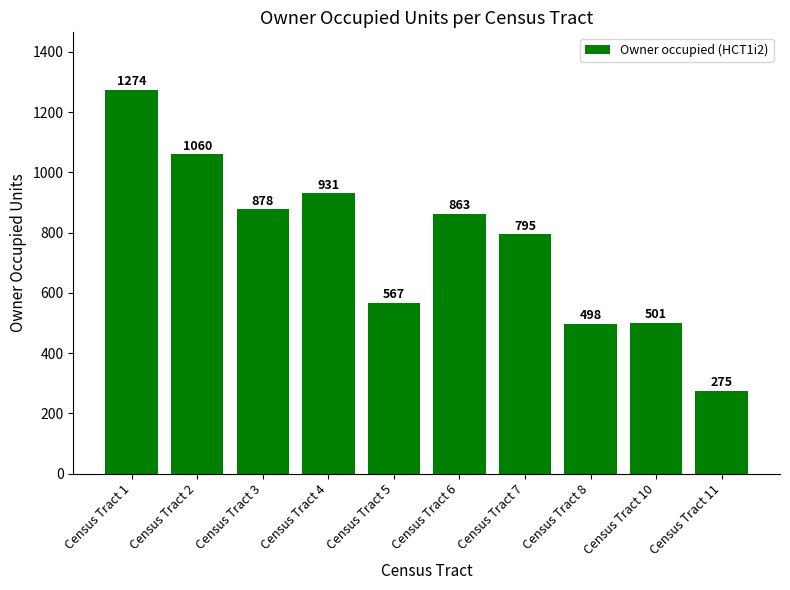

The value at Census Tract 10 is 726. True or false?

False